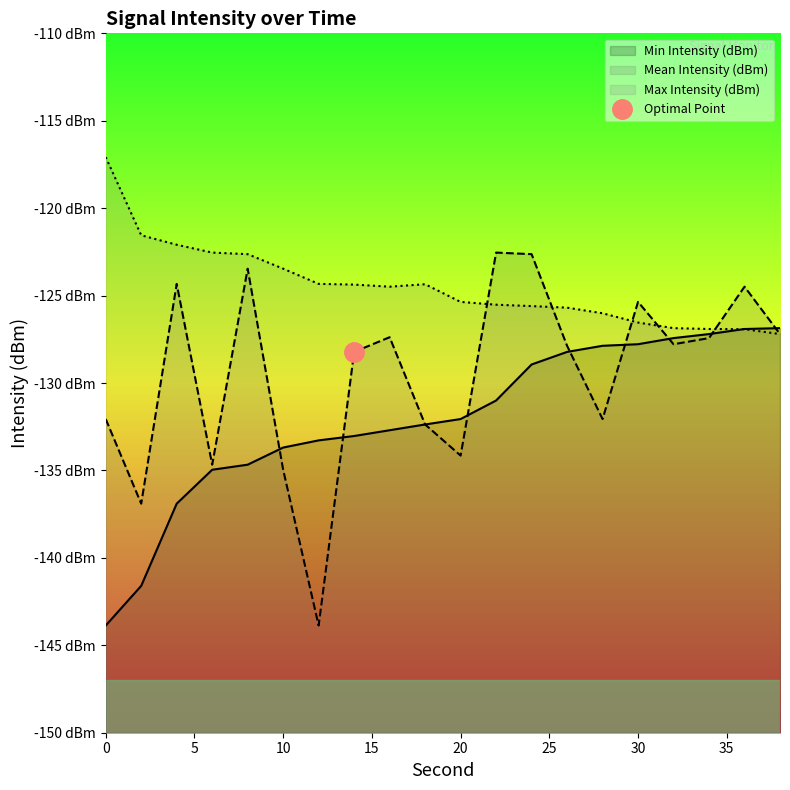

Does the chart display data point markers on the line(s)?

No